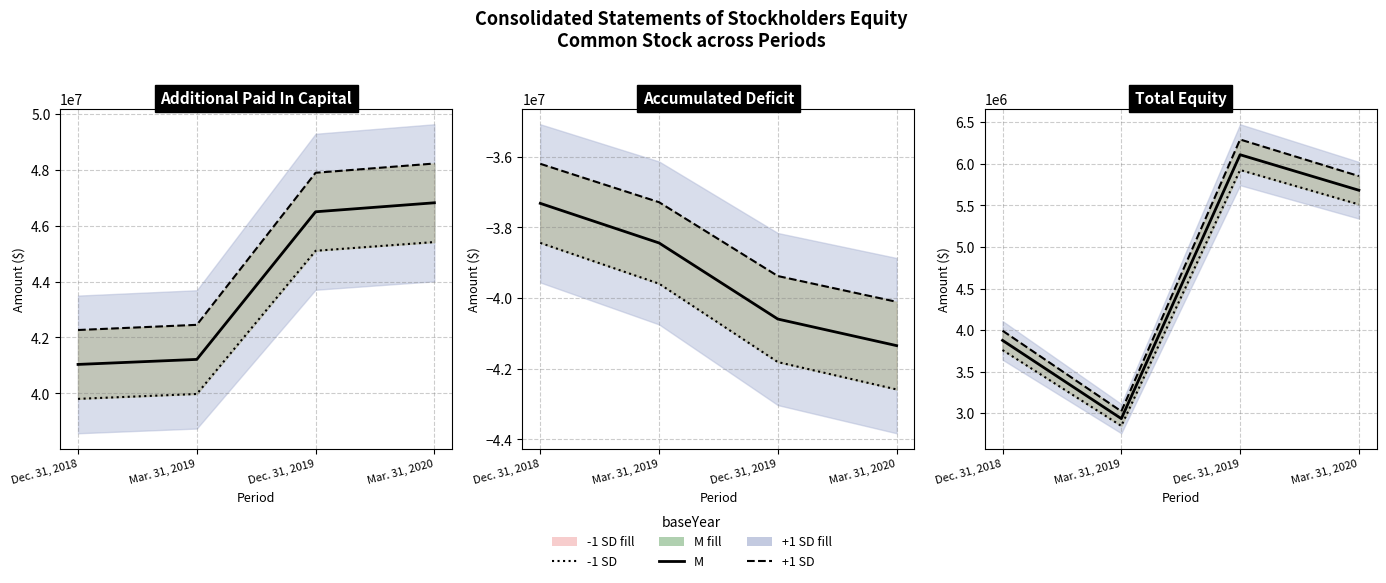

Which series changed the most between Mar. 31, 2019 and Mar. 31, 2020?

+1 SD line